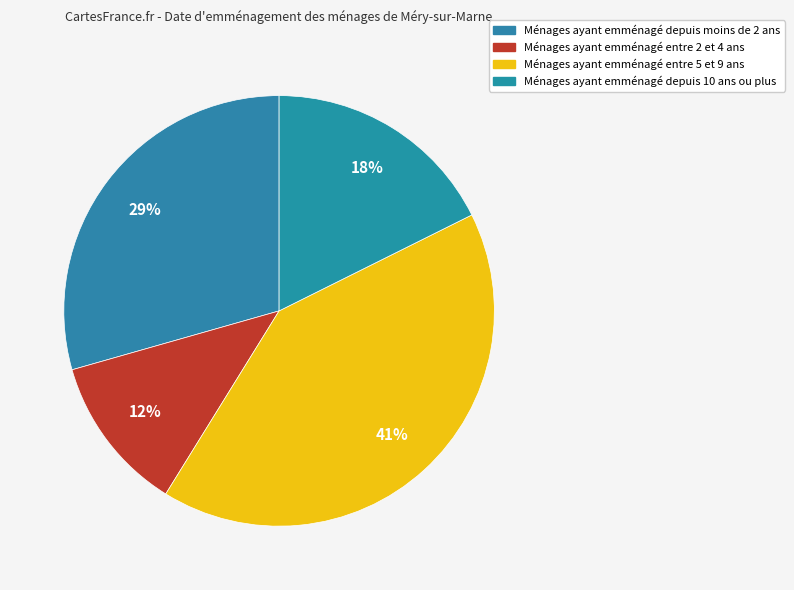

Count the number of slices in the pie.

4